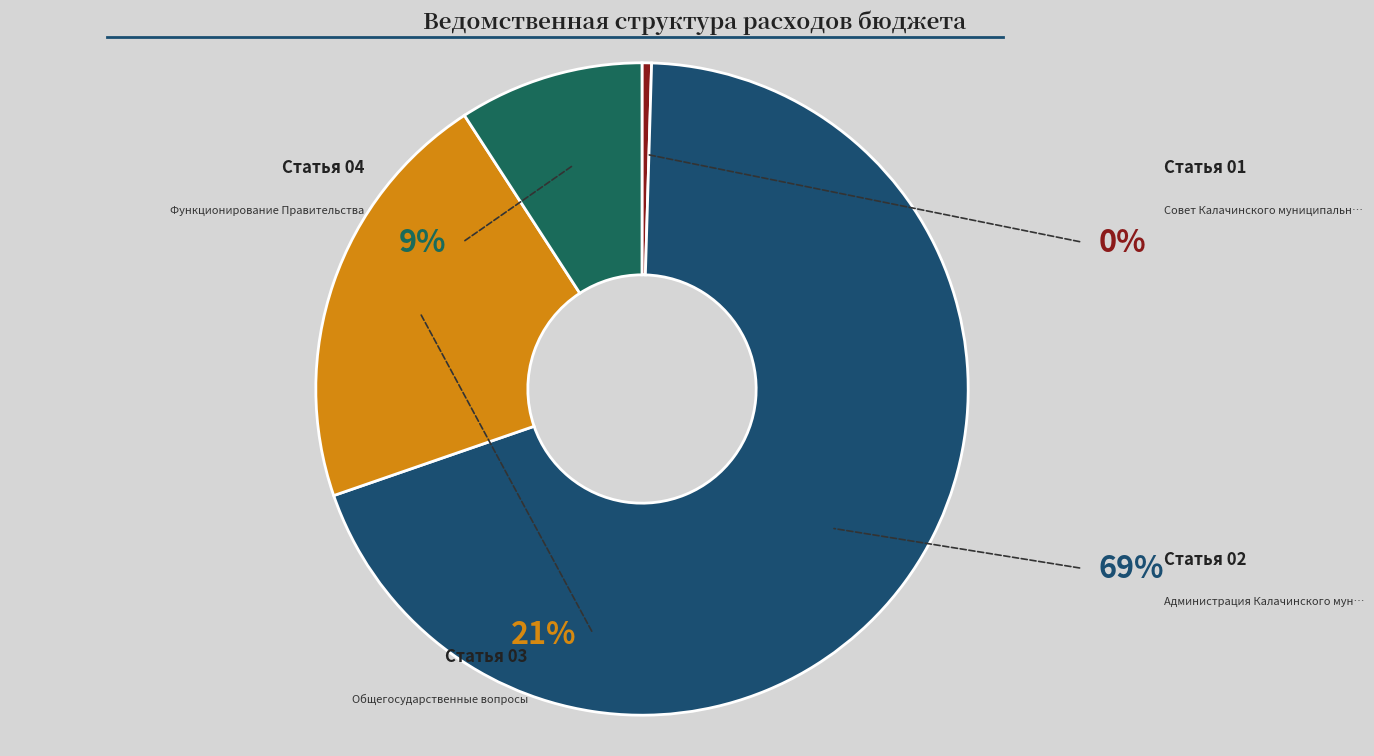

Does any single category account for the majority?

Yes